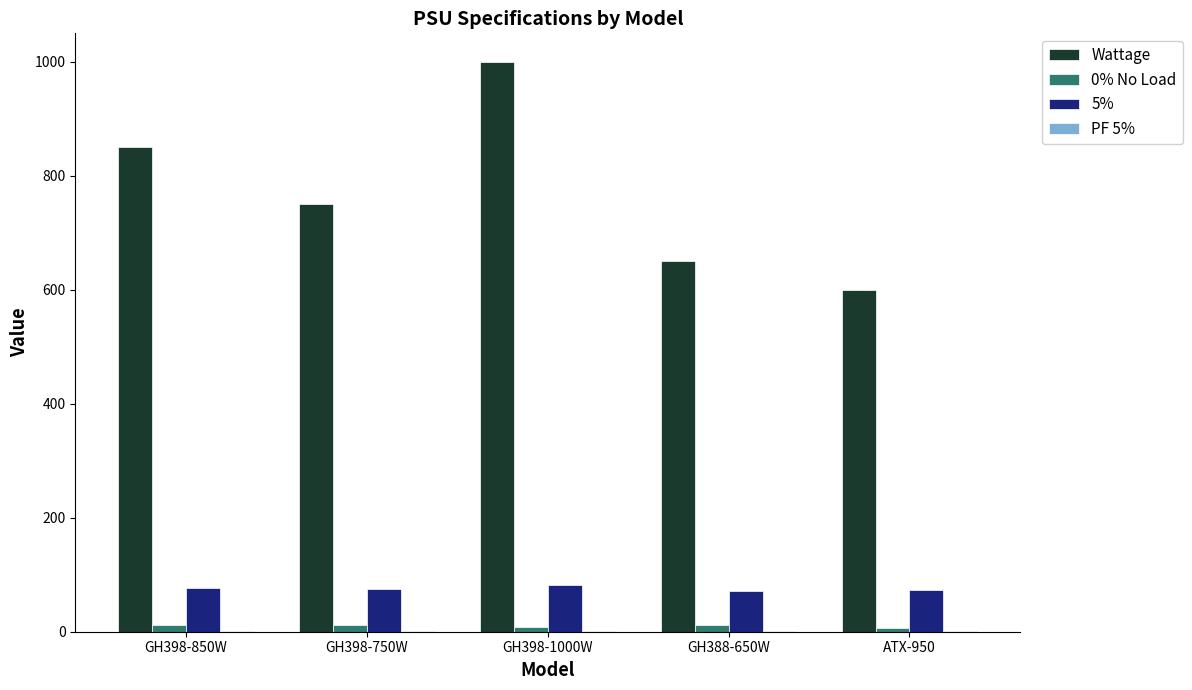

At which category does the chart reach its peak across all series?

GH398-1000W